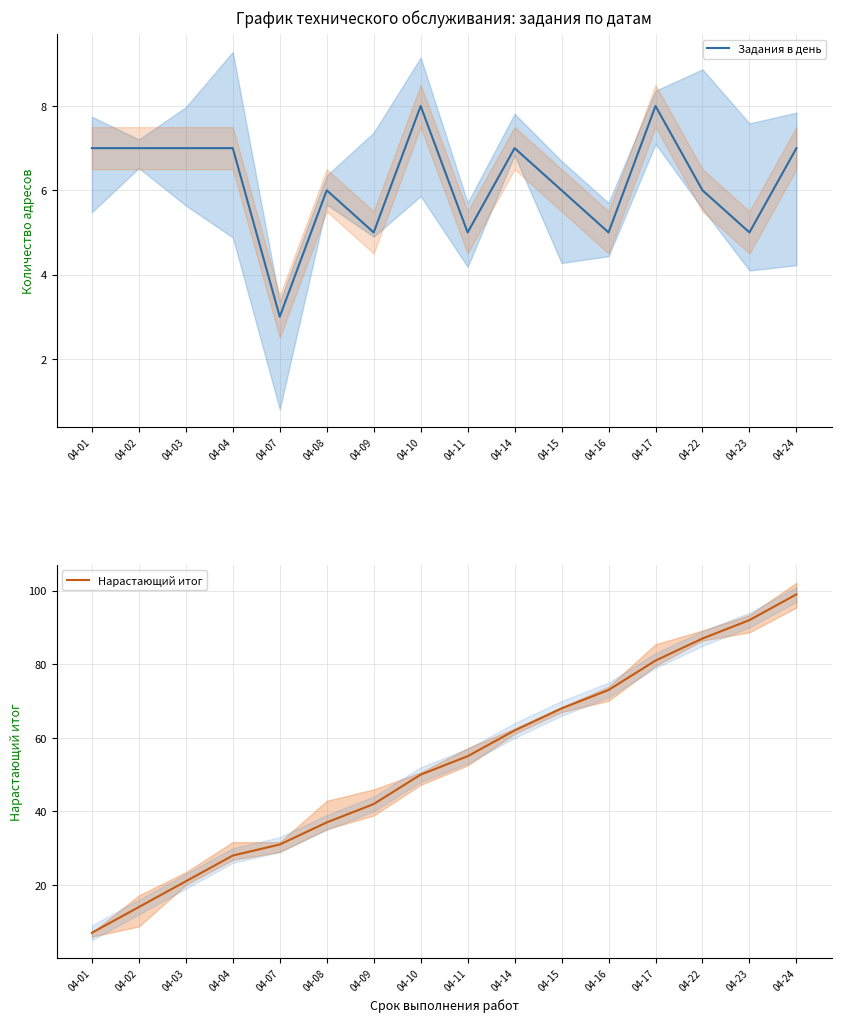

What are all the series names shown in the legend?

Задания в день, Нарастающий итог